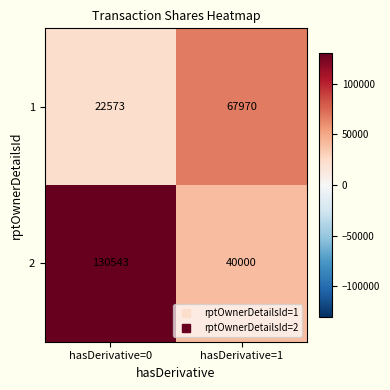

At how many categories does at least one series exceed 23422?

2